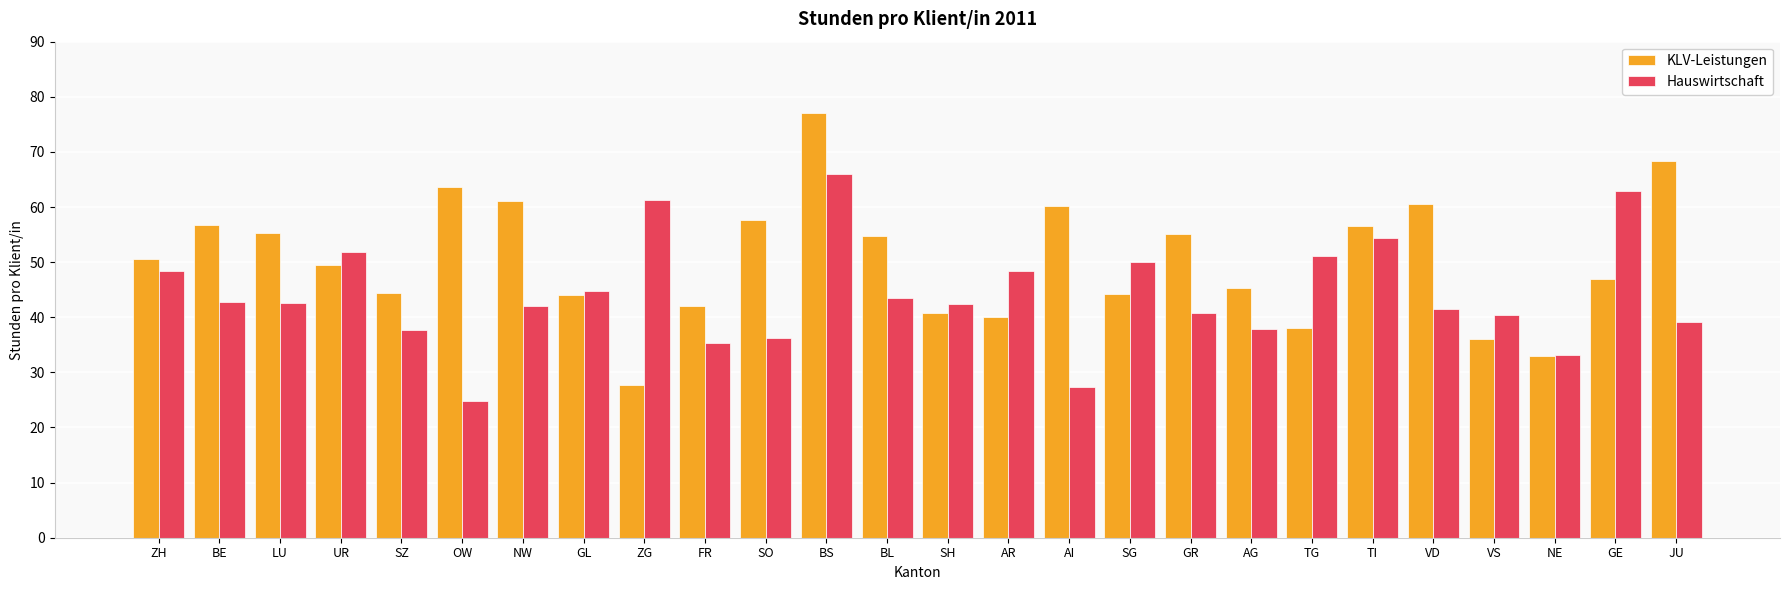

How many categories are shown in the chart?

26